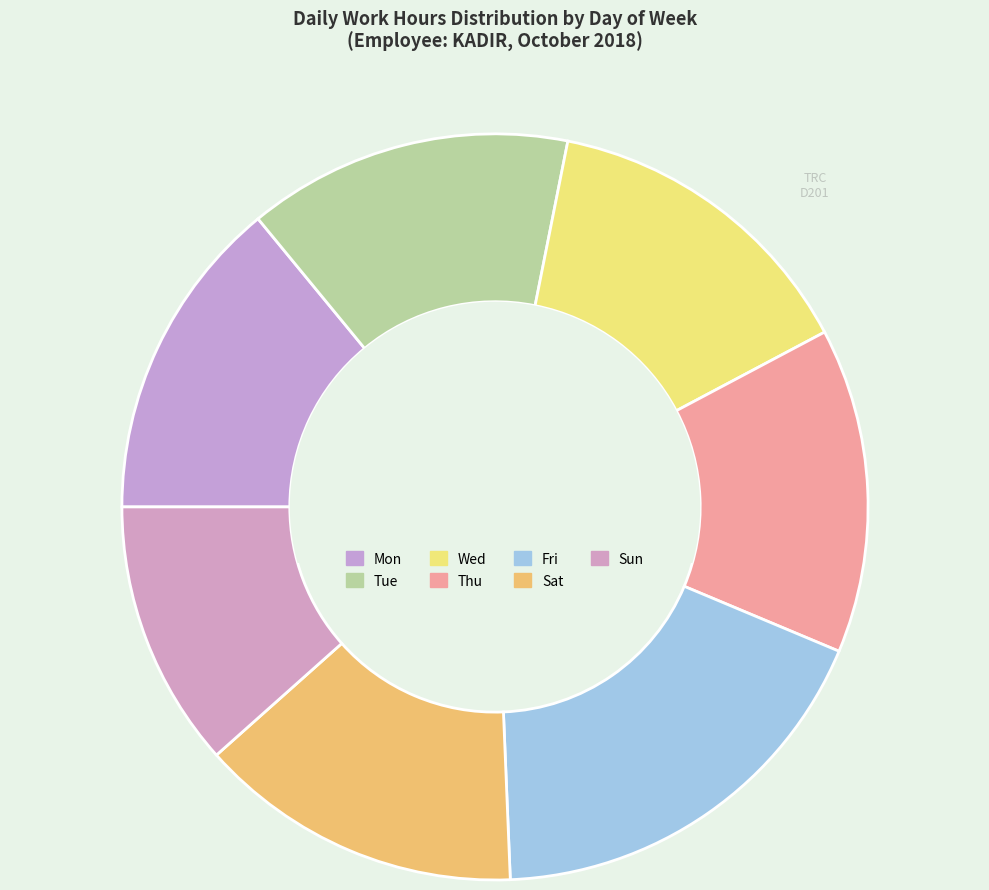

To the nearest percent, what portion does Mon represent?

14%